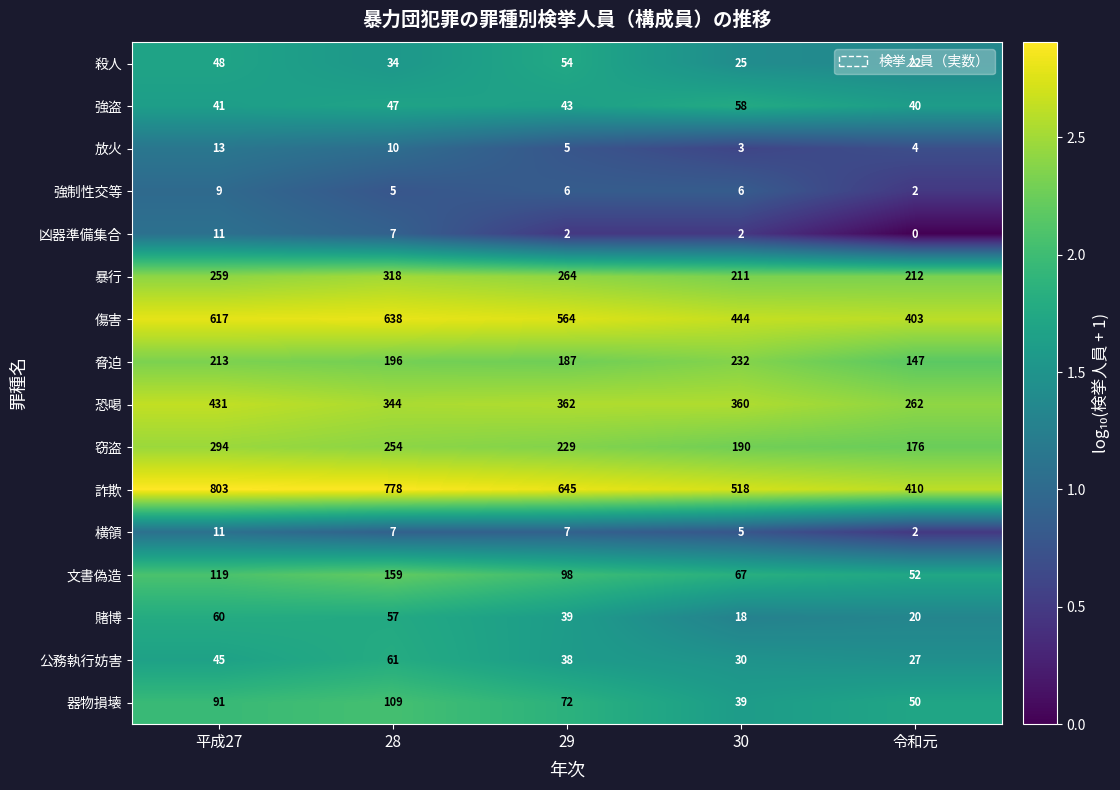

Rank the series at 29 from lowest to highest value.

凶器準備集合, 放火, 強制性交等, 横領, 公務執行妨害, 賭博, 強盗, 殺人, 器物損壊, 文書偽造, 脅迫, 窃盗, 暴行, 恐喝, 傷害, 詐欺